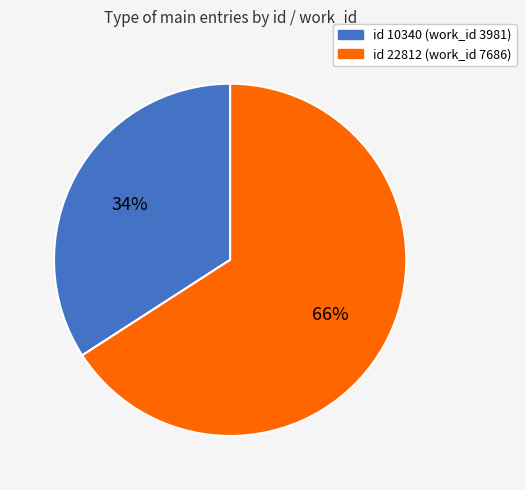

Is there a majority slice in this chart?

Yes